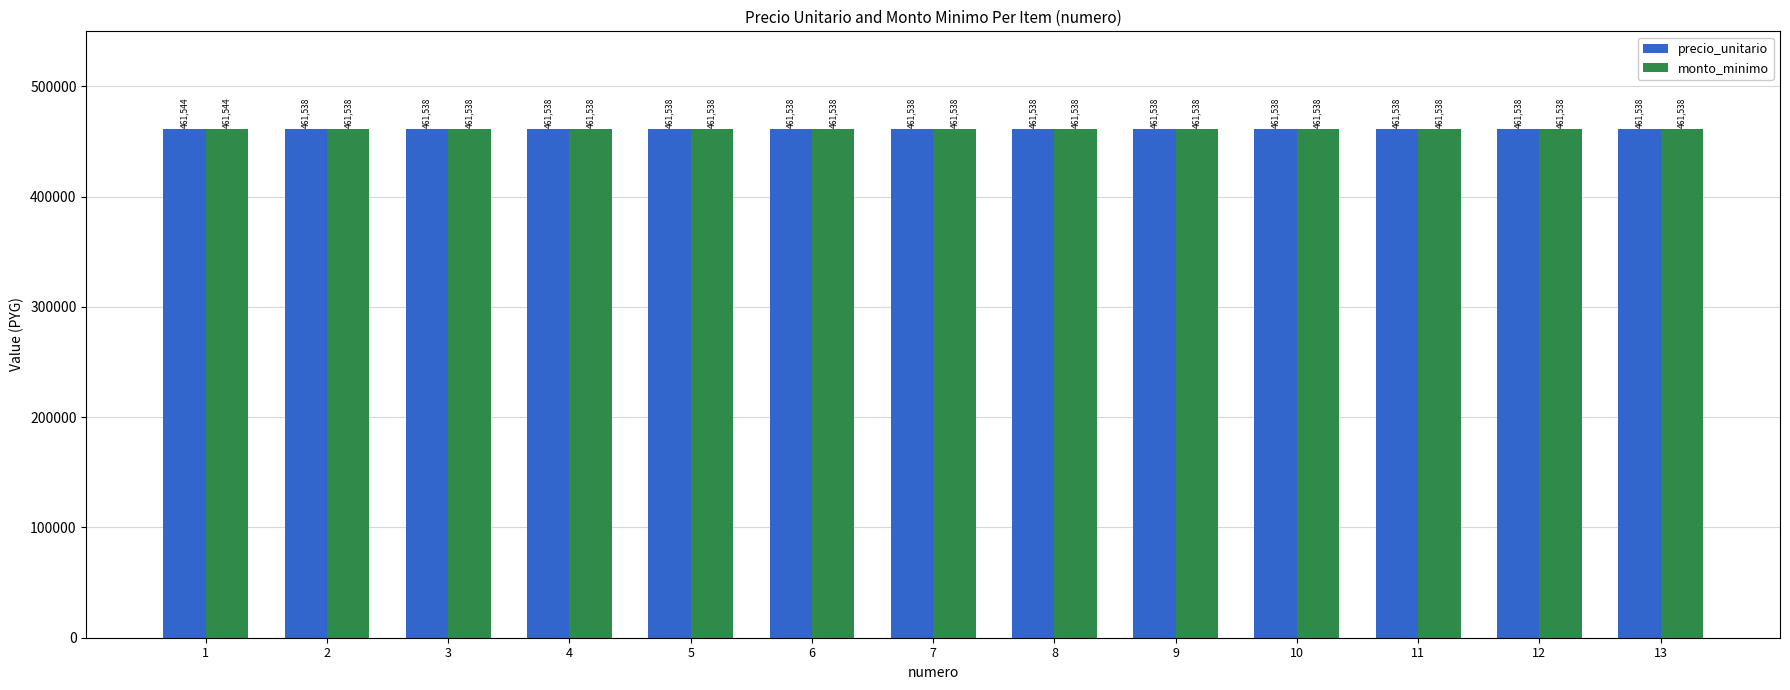

What is the value of the monto_minimo bar at the 6th from the left?

461538